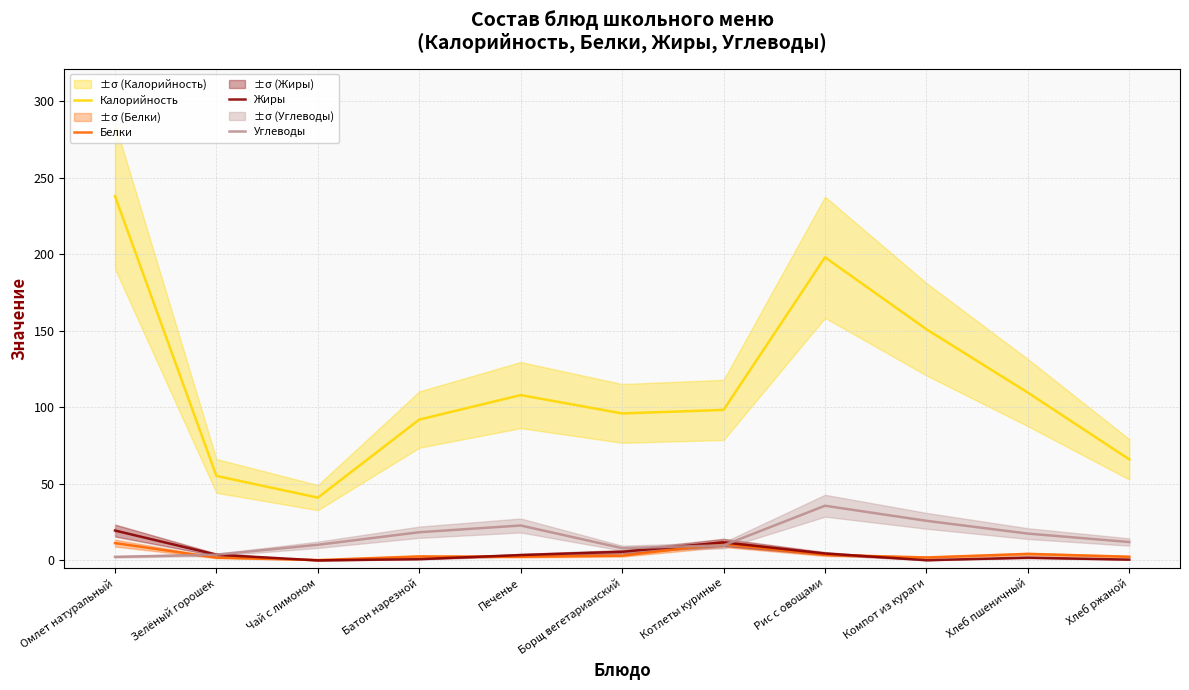

In Углеводы, how many points are lower than both neighbors (excluding endpoints)?

1